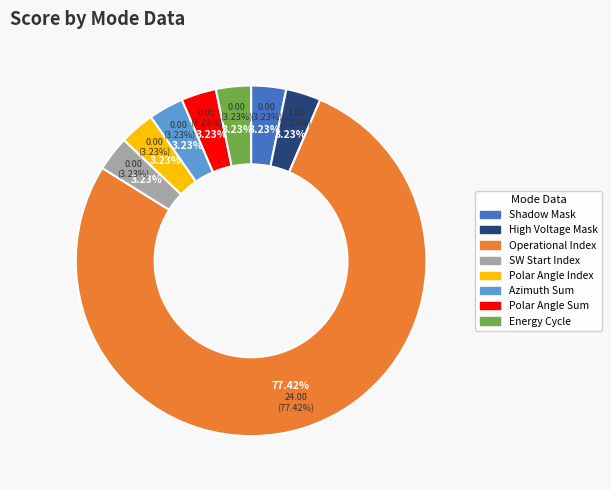

The Azimuth Sum Mode slice represents 1% of the pie. True or false?

False